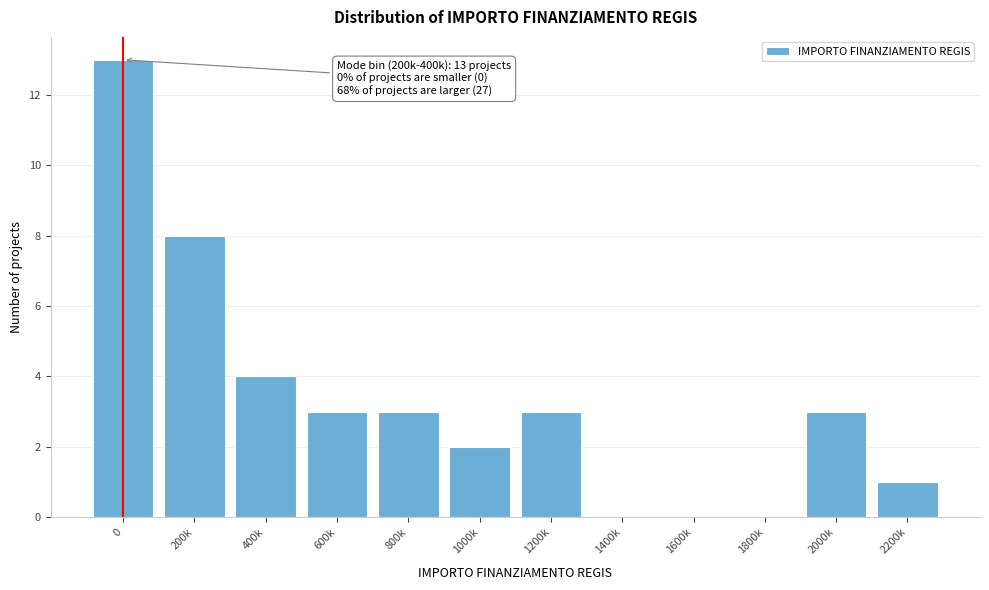

Reading left to right, what are all the values shown in this chart?

0=13	200k=8	400k=4	600k=3	800k=3	1000k=2	1200k=3	1400k=0	1600k=0	1800k=0	2000k=3	2200k=1